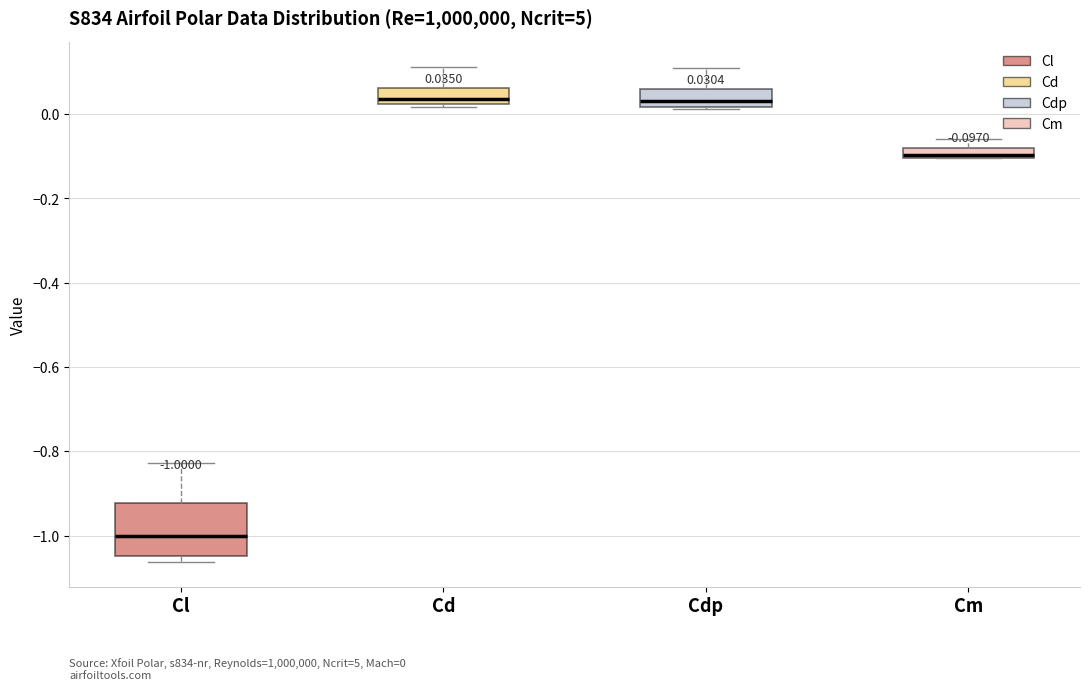

Which box has the lowest median line?

Cl